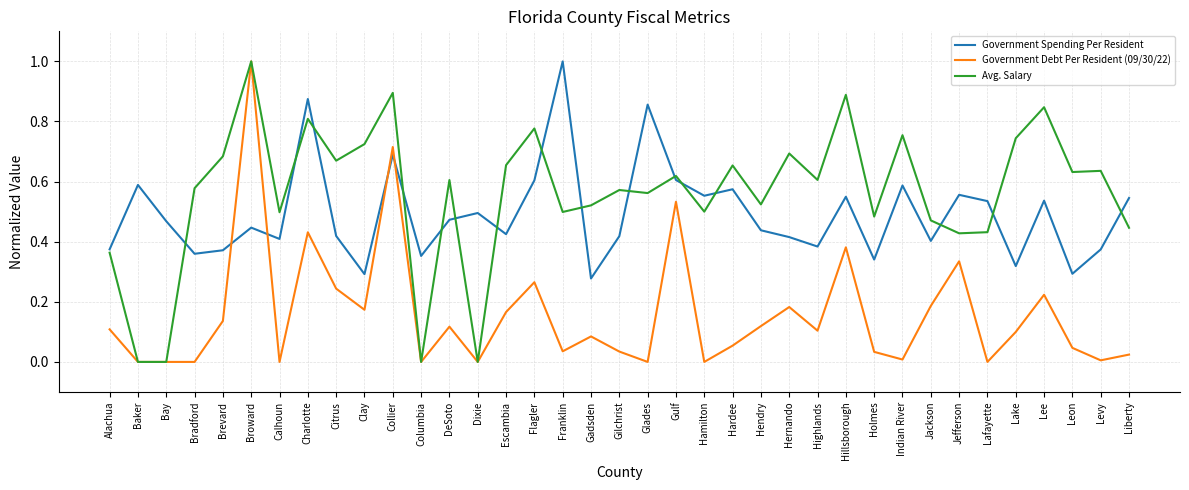

What is the maximum value for Avg. Salary?

1.0